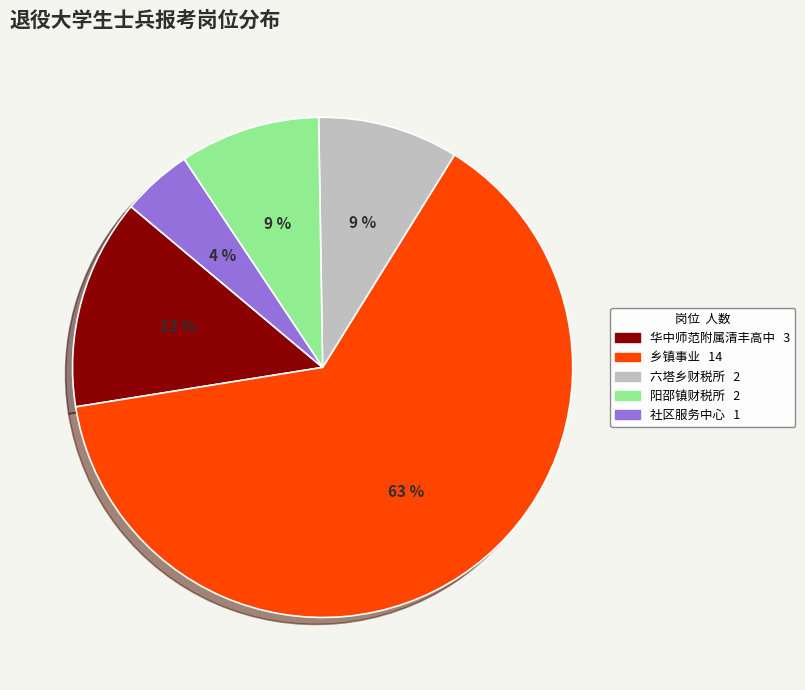

To the nearest percent, what is the difference between the largest and smallest slice percentages?

59%